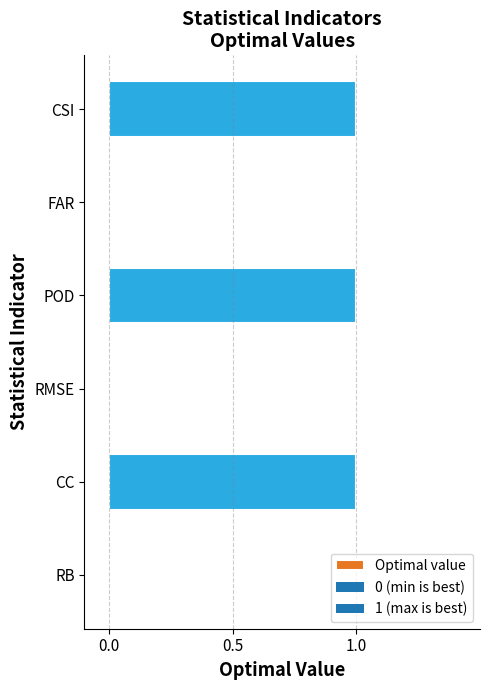

The chart shows a value of 1 at CC. True or false?

True